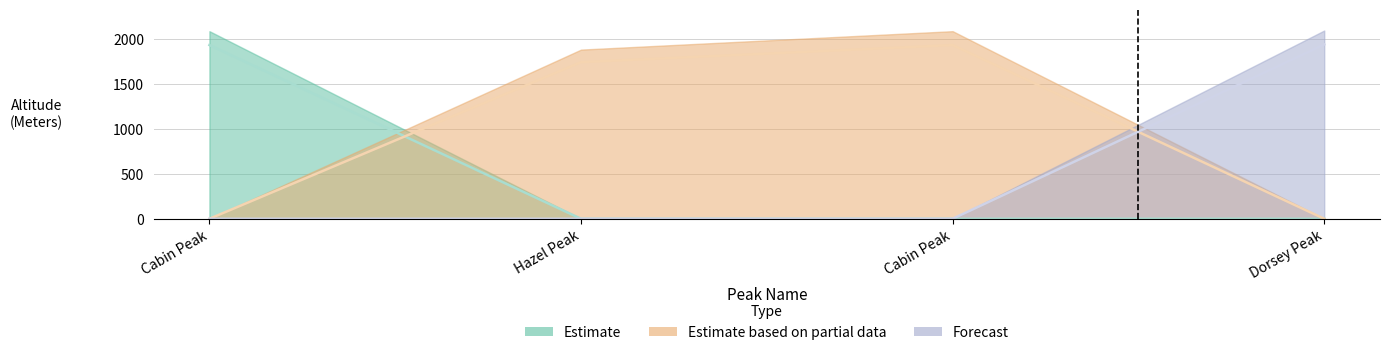

What is the label of the 2nd point from the left?

Hazel Peak